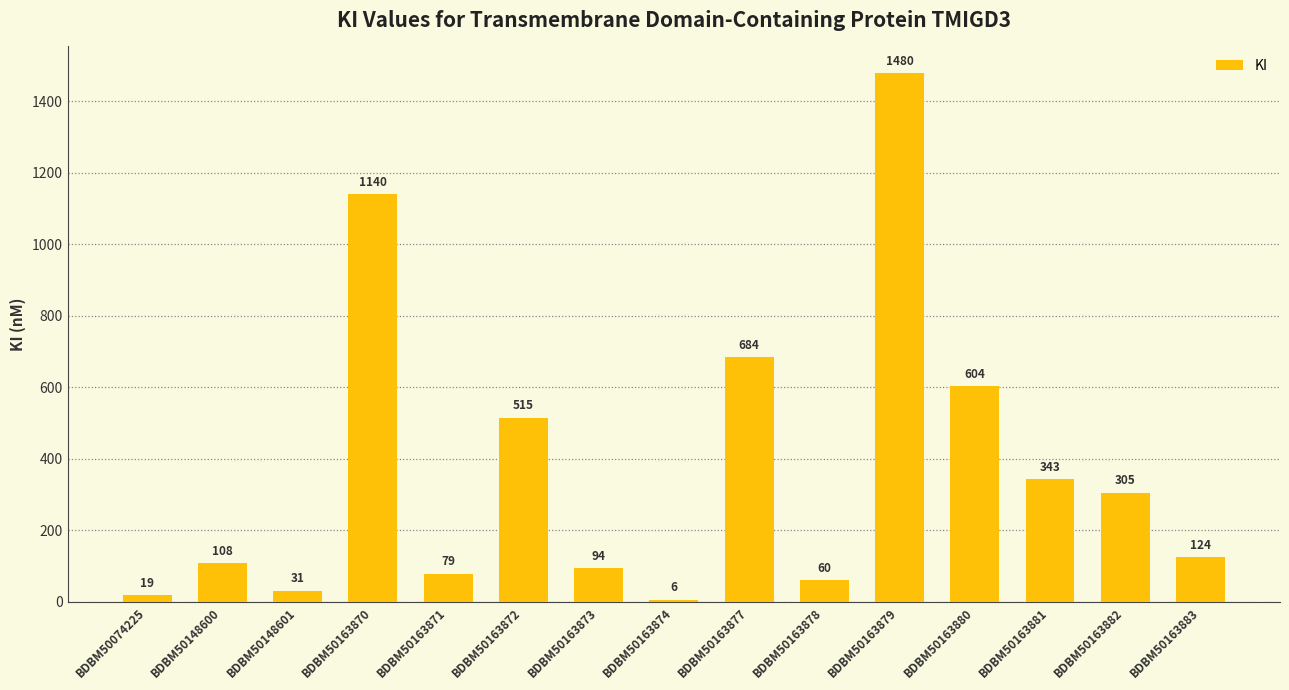

What is the value of the 11th bar from the left?

1480